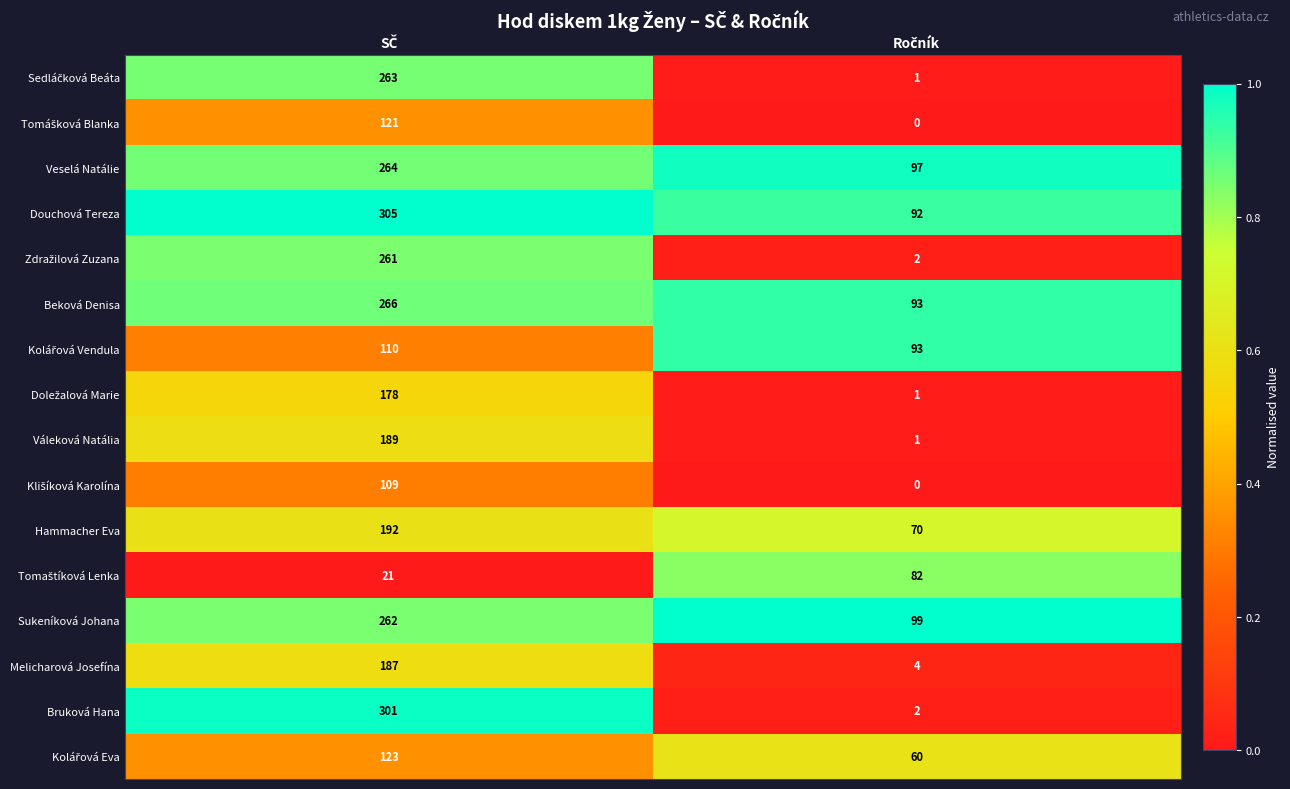

At how many categories does at least one series exceed 0?

2